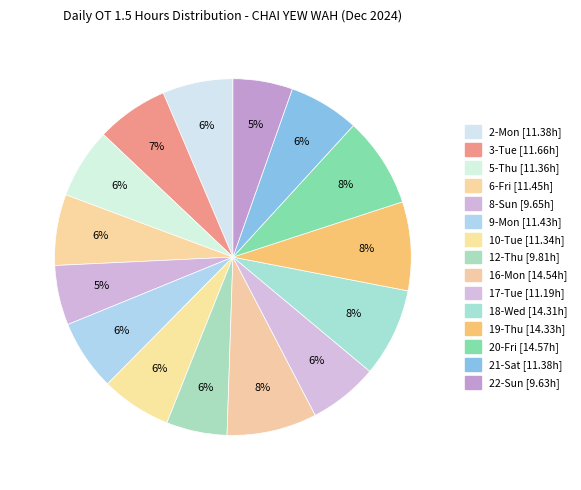

How many slices are in this pie chart?

15